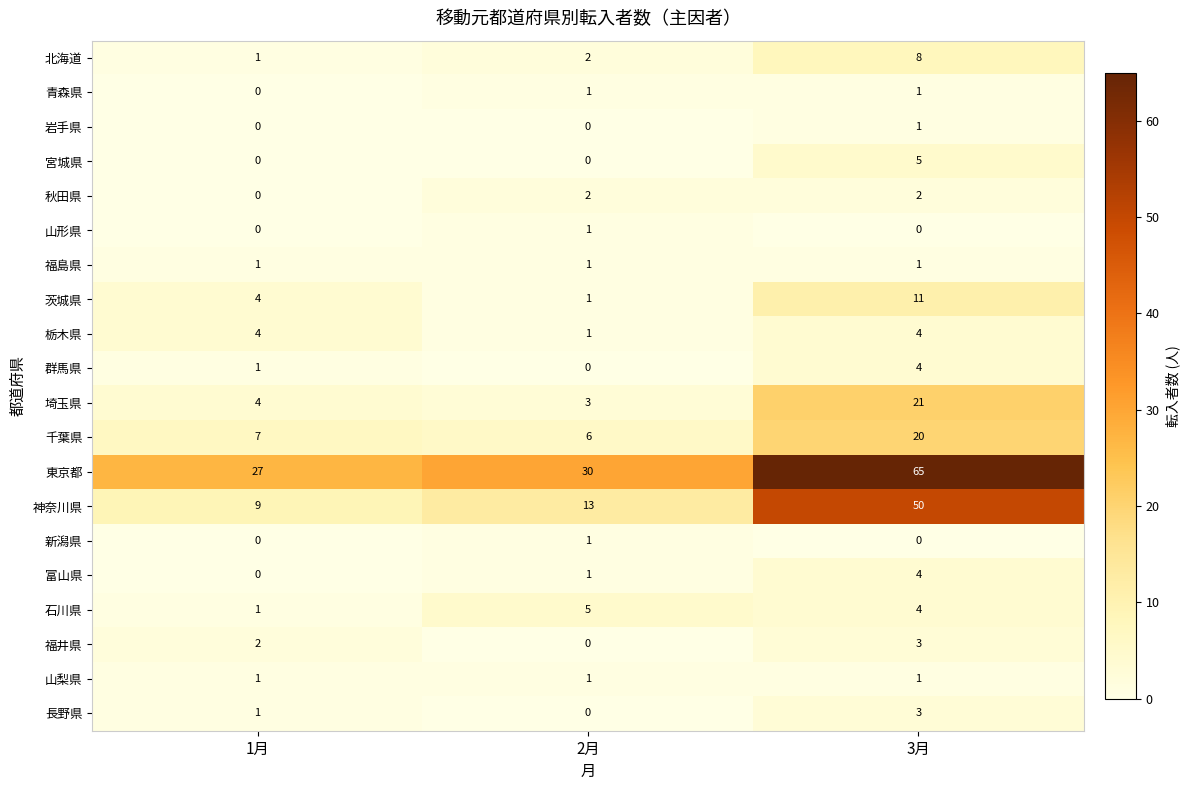

What is the sum of all 北海道 values?

11